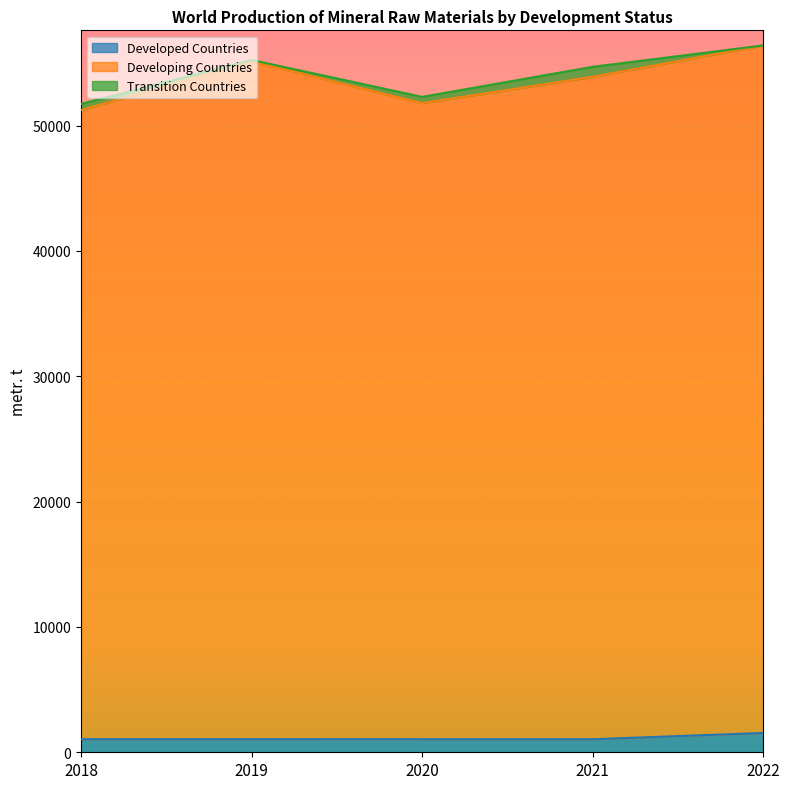

The value of Developed Countries at 2022 is 1540. True or false?

True